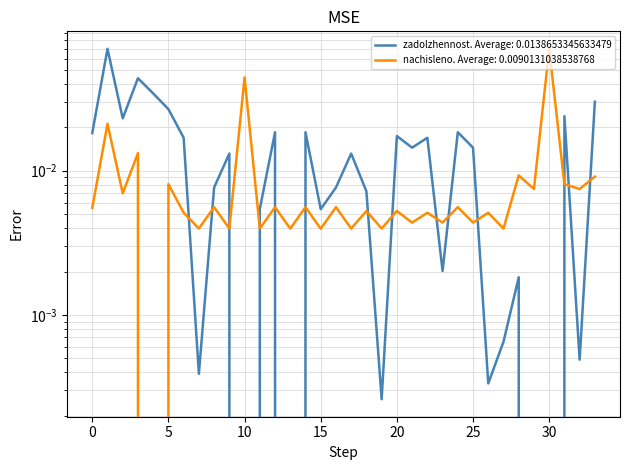

Count the number of categories in the chart.

34